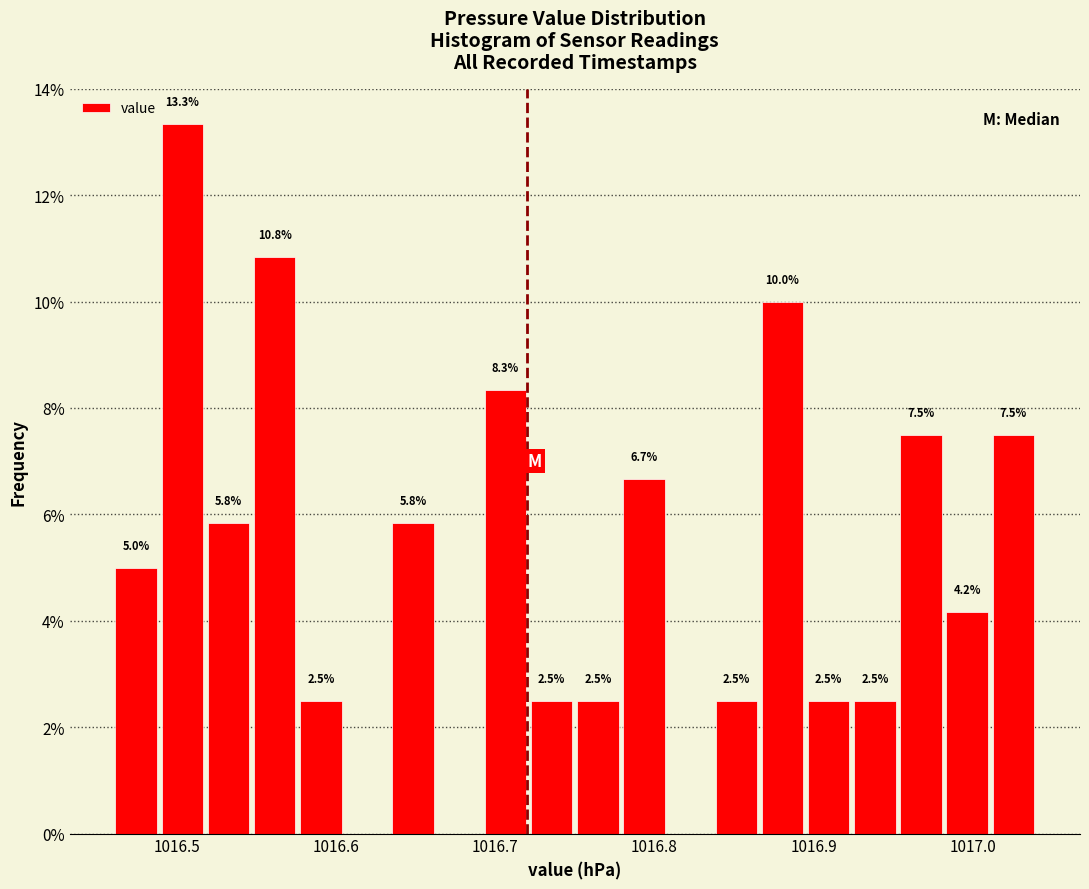

Read against the x-axis, roughly where is the centre of the tallest bar?

1016.50